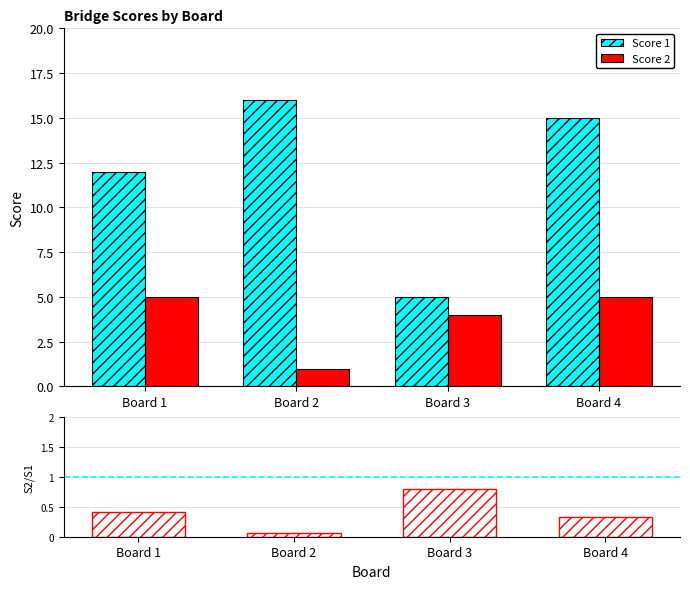

At which category does the chart reach its peak across all series?

Board 2